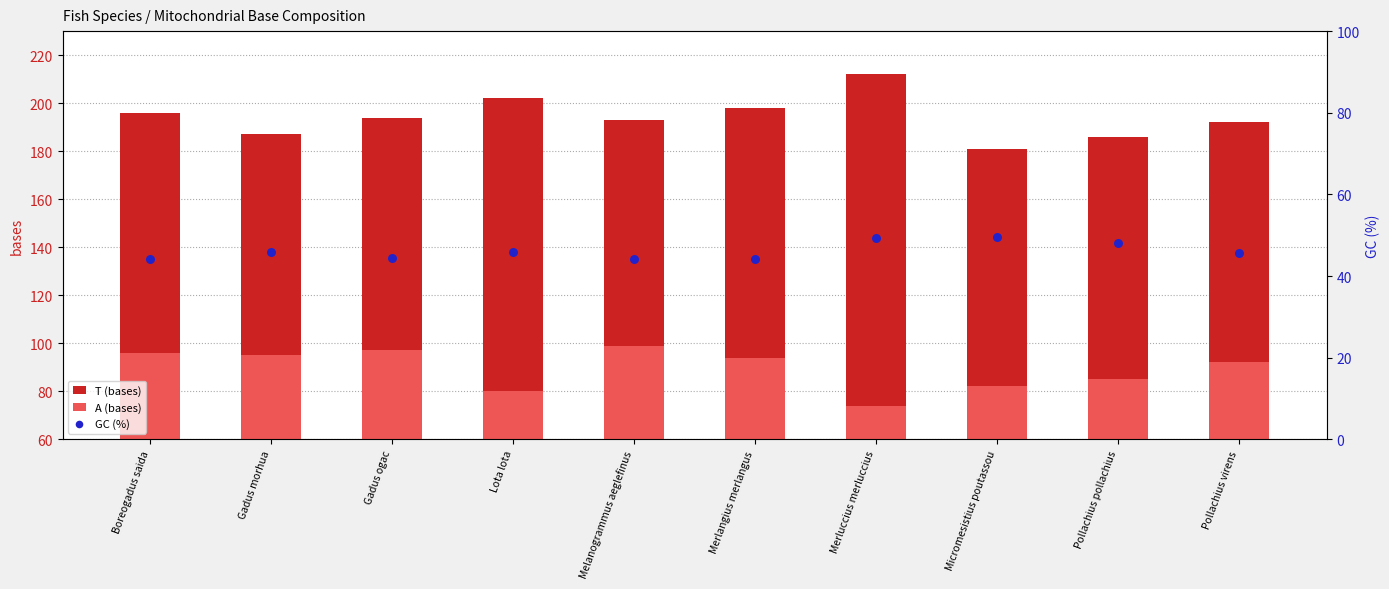

At how many categories does at least one series exceed 140?

10